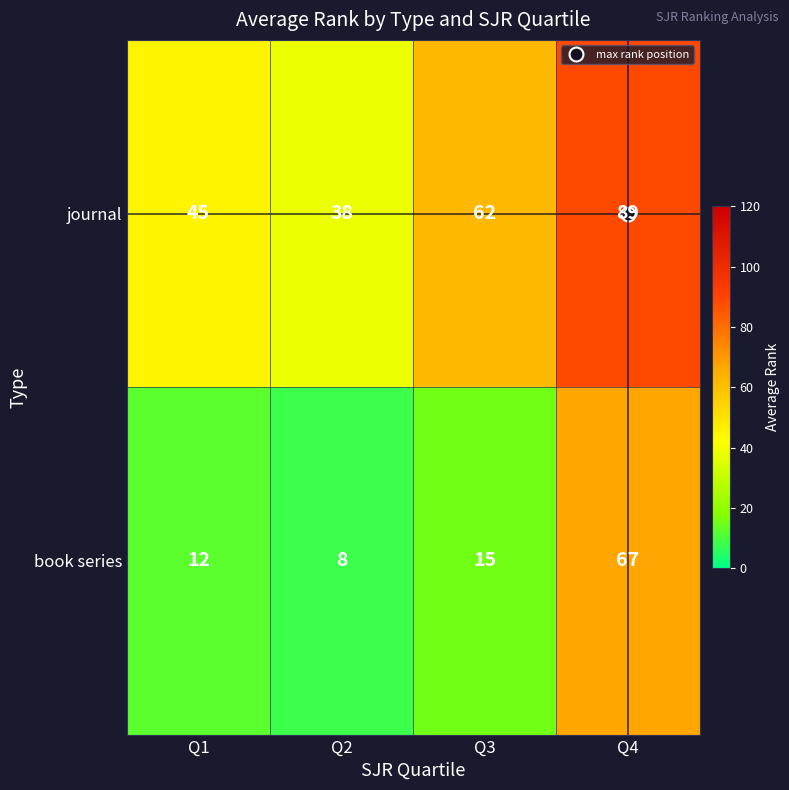

Count the journal values in the range 45 to 89.

3